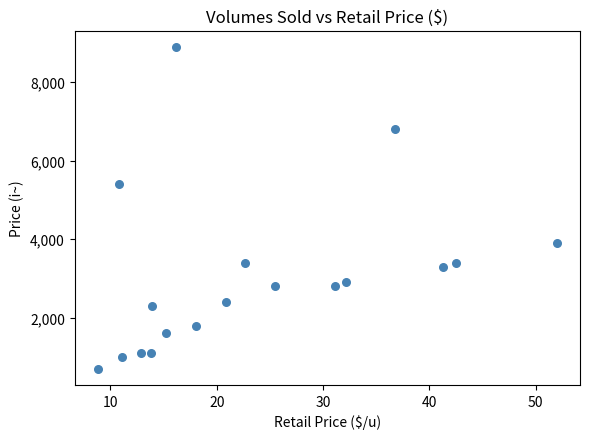

What is the range of Y values (max minus min)?

8200